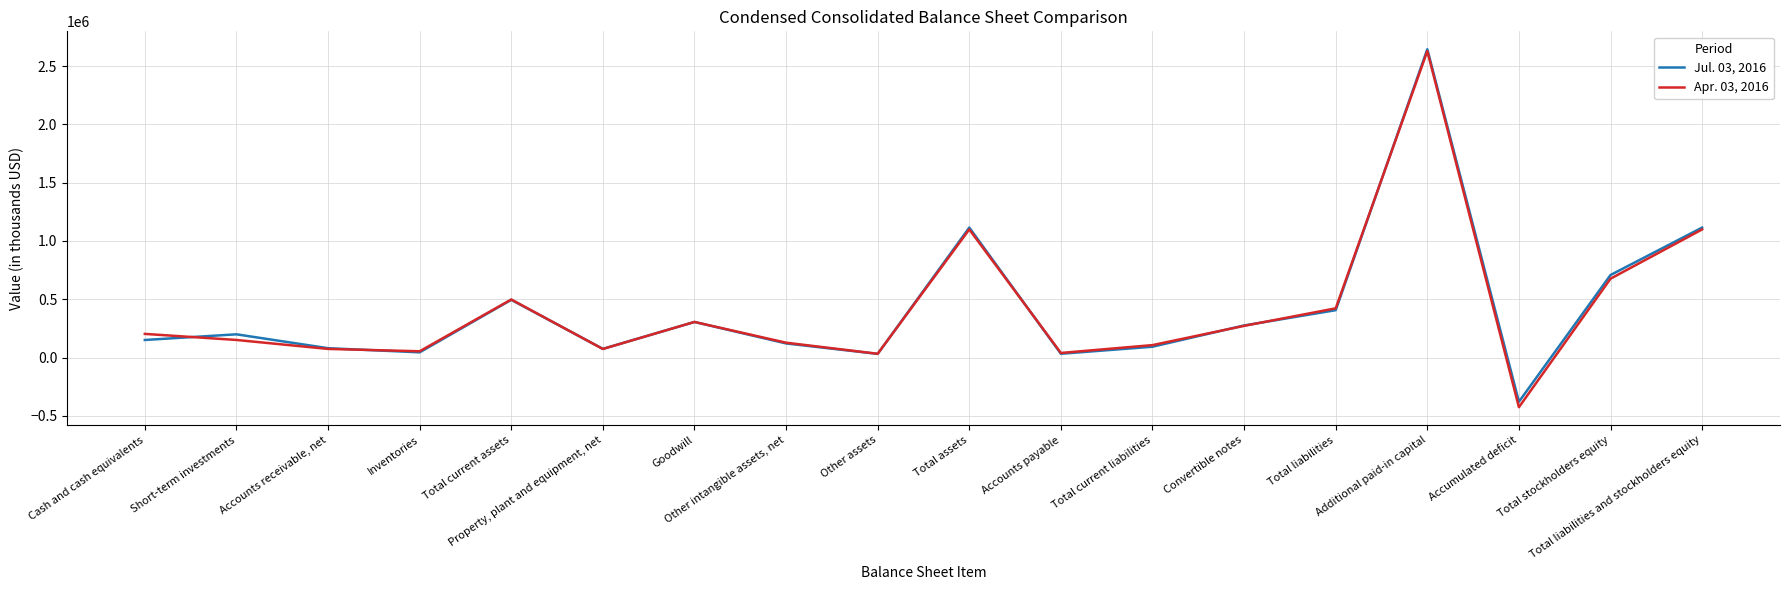

Which label corresponds to the smallest value in the chart?

Accumulated deficit